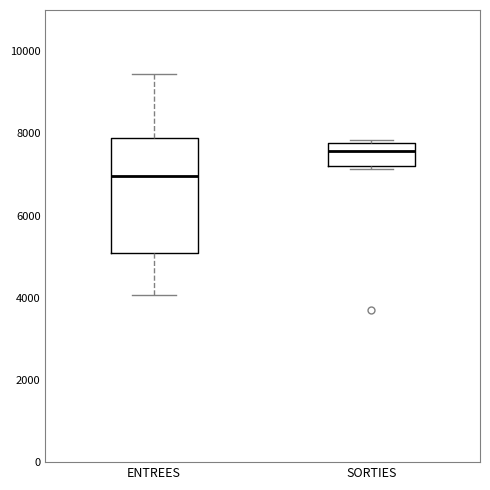

Which box is the tallest, from its lower edge to its upper edge?

ENTREES